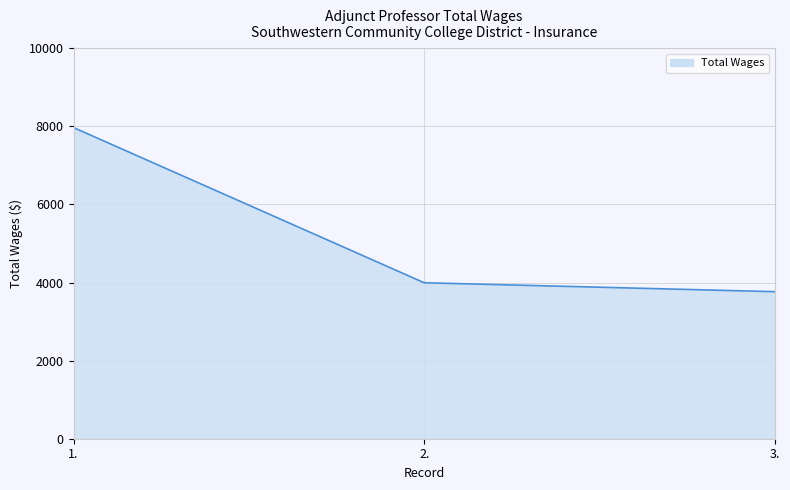

Rank the categories by value from lowest to highest.

3., 2., 1.